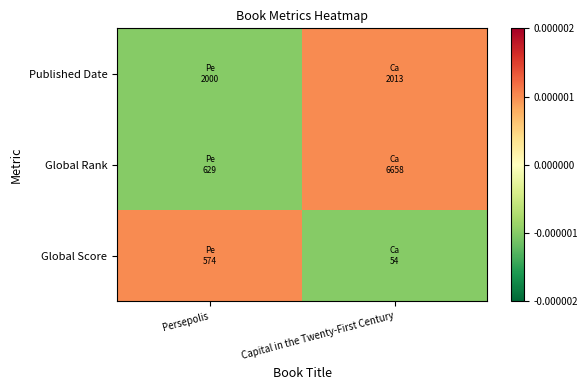

At which category does the chart reach its peak across all series?

Capital in the Twenty-First Century